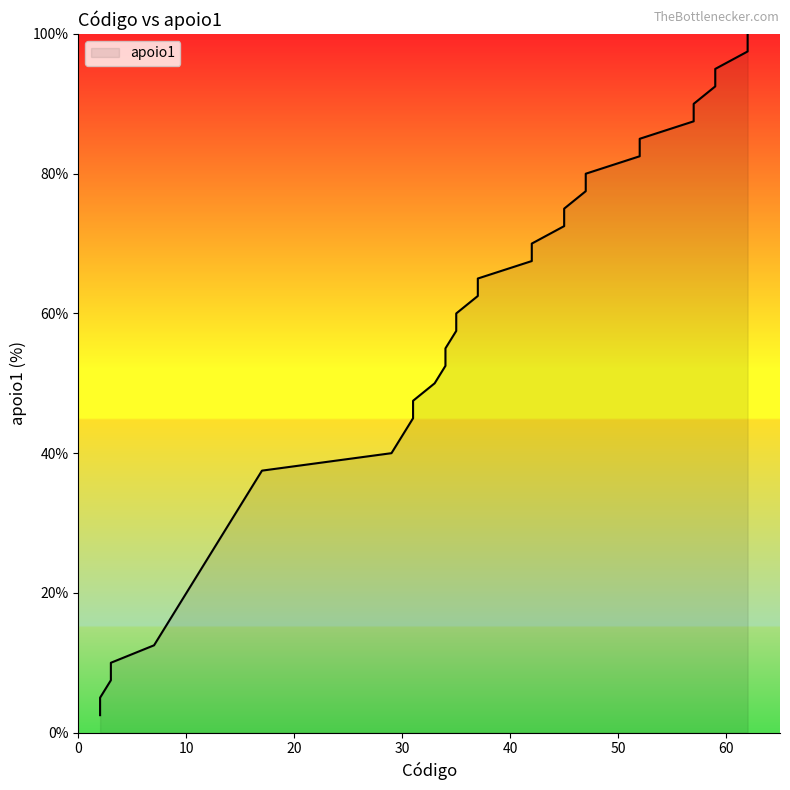

List the labels in order of value, largest first.

62, 62, 59, 59, 57, 57, 52, 52, 47, 47, 45, 45, 42, 42, 37, 37, 35, 35, 34, 34, 33, 31, 31, 30, 29, 17, 16, 15, 14, 13, 12, 11, 10, 9, 8, 7, 3, 3, 2, 2